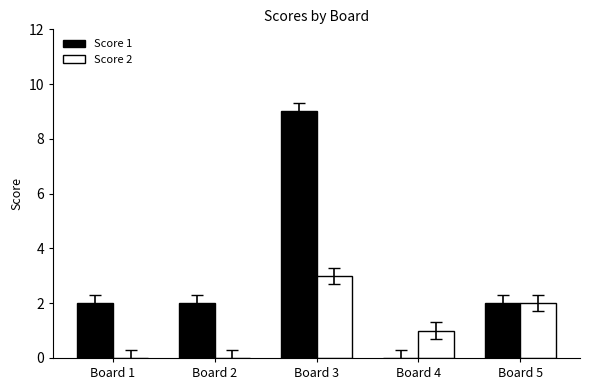

Between Board 3 and Board 5, which series saw the biggest shift?

Score 1